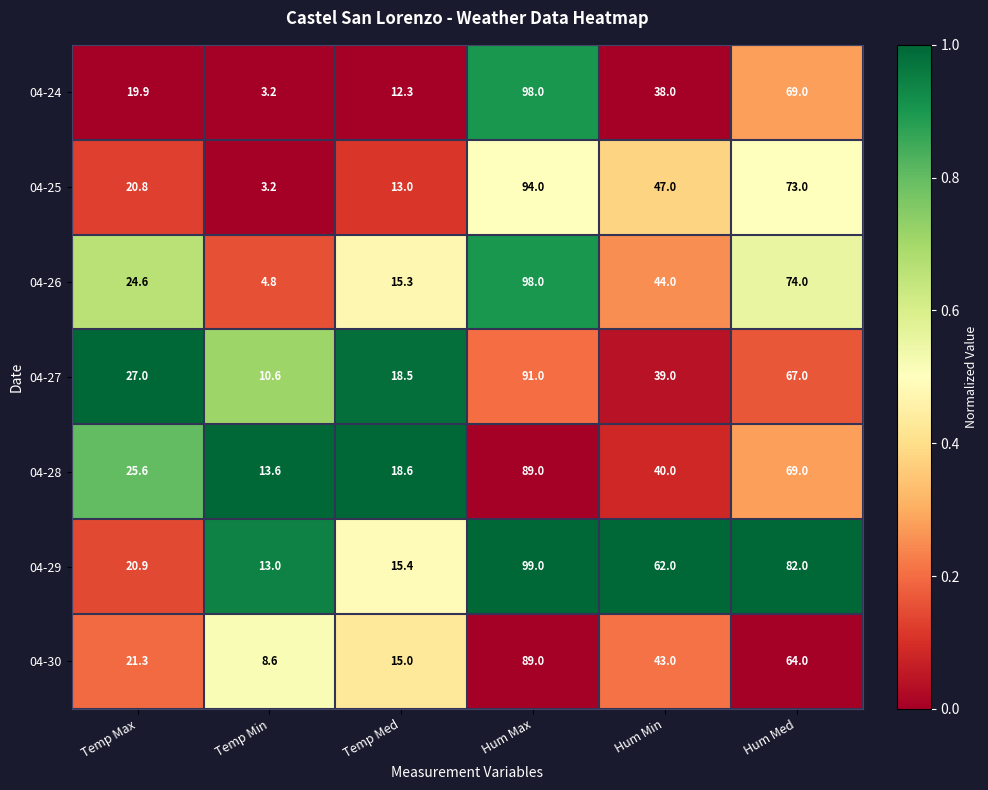

What is the spread (max minus min) of values at Hum Med?

18.0